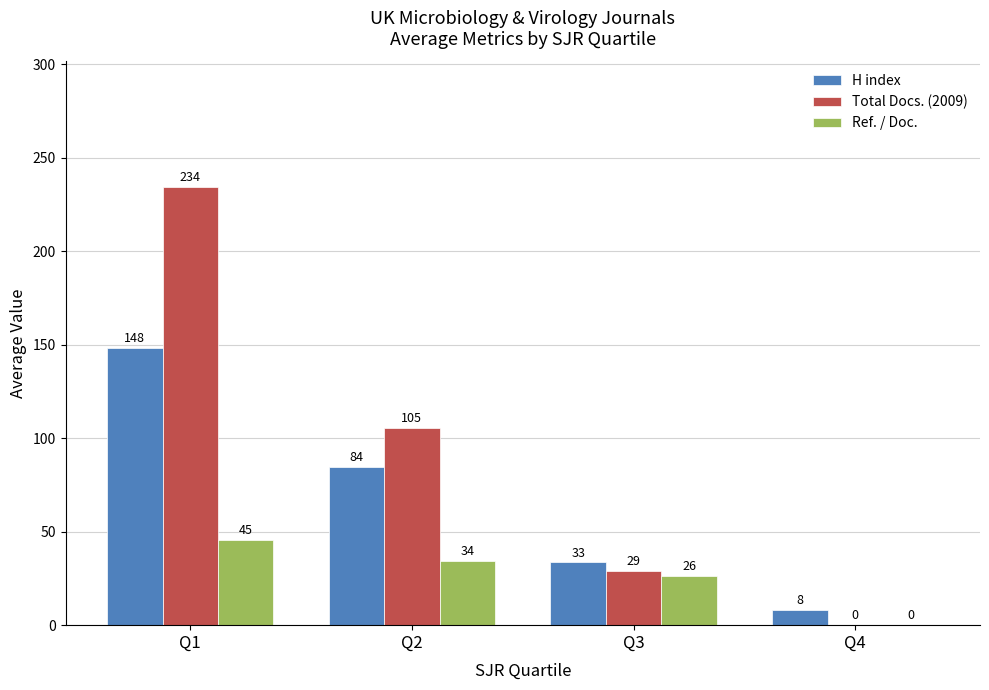

What is the sum of all Ref. / Doc. values?

106.1